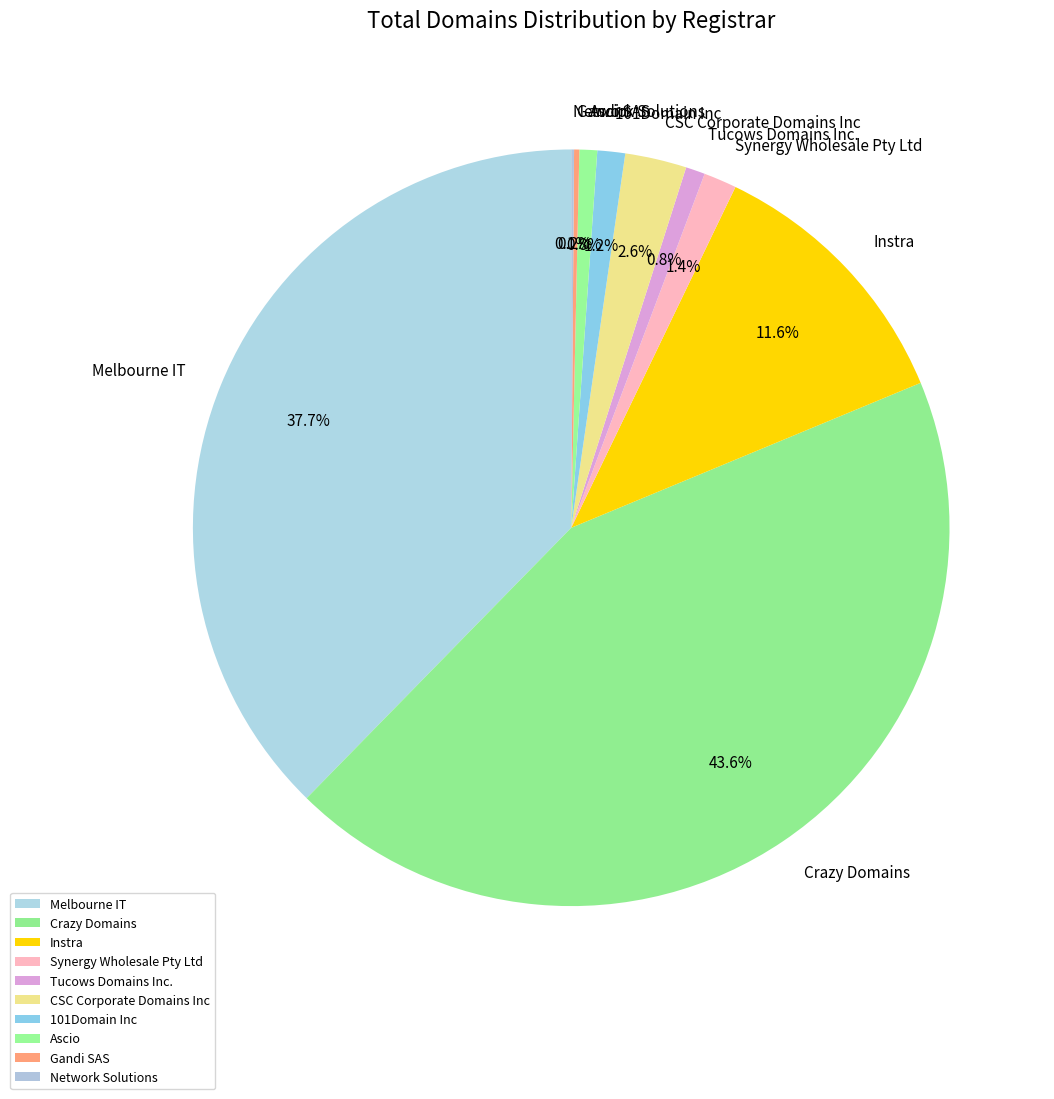

What portion of the pie excludes Instra?

88.4%